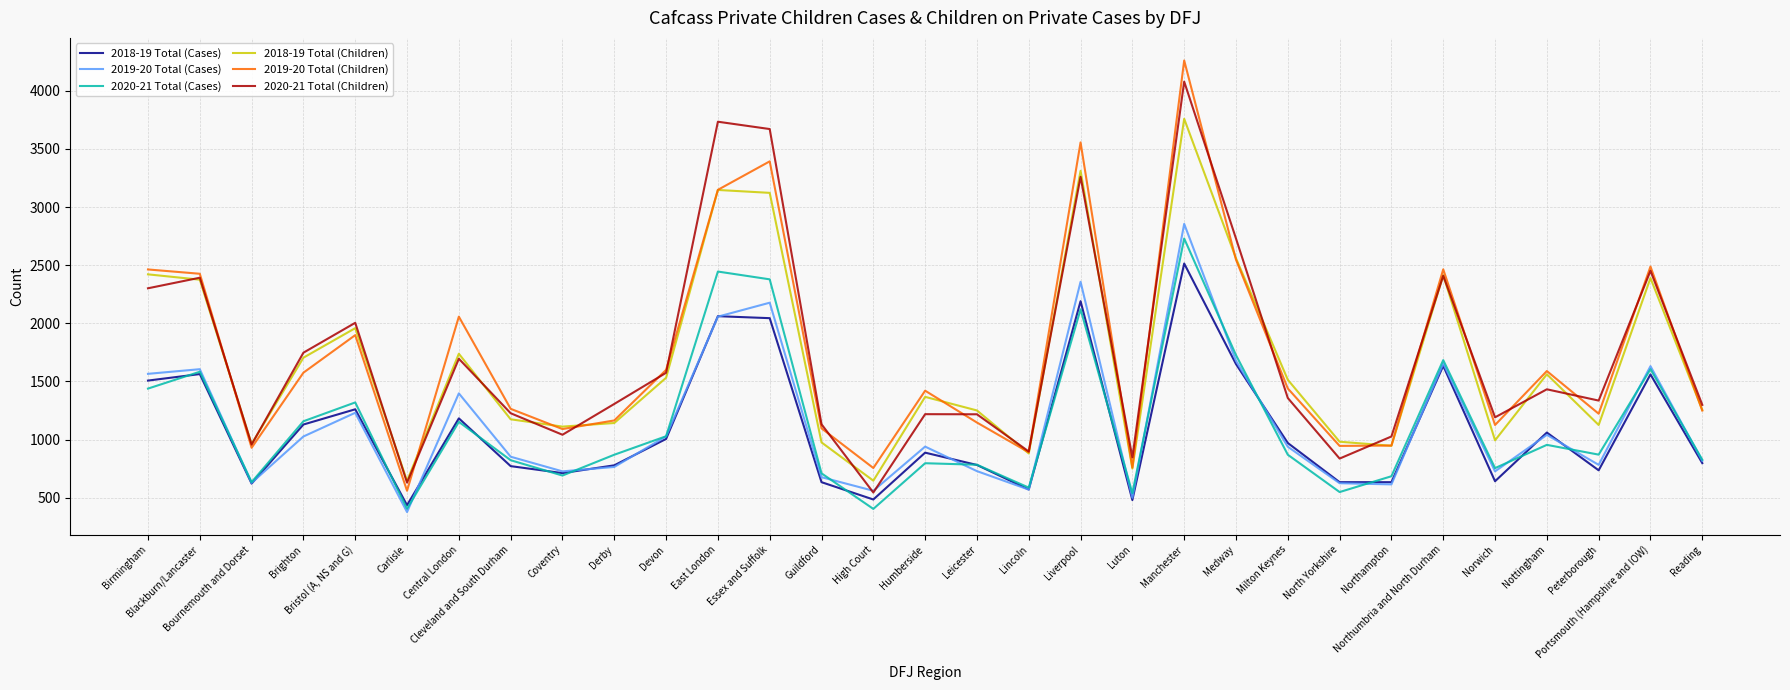

True or false: 2019-20 Total (Cases) and 2019-20 Total (Children) cross at least once.

False